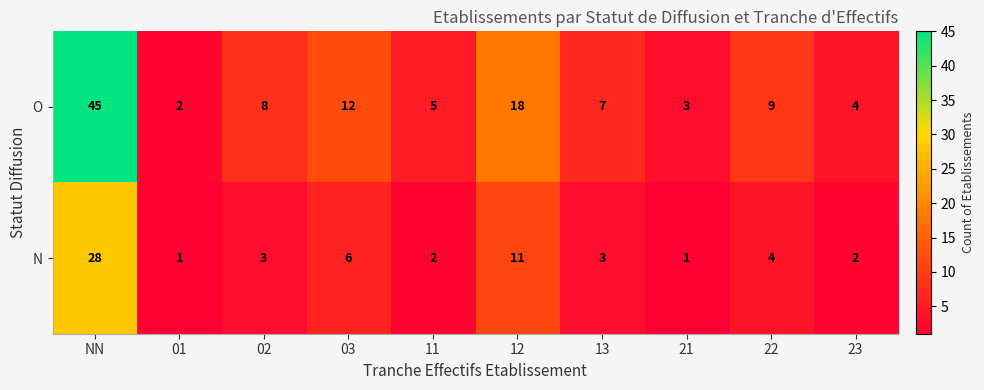

Which series has the largest total across all categories?

O